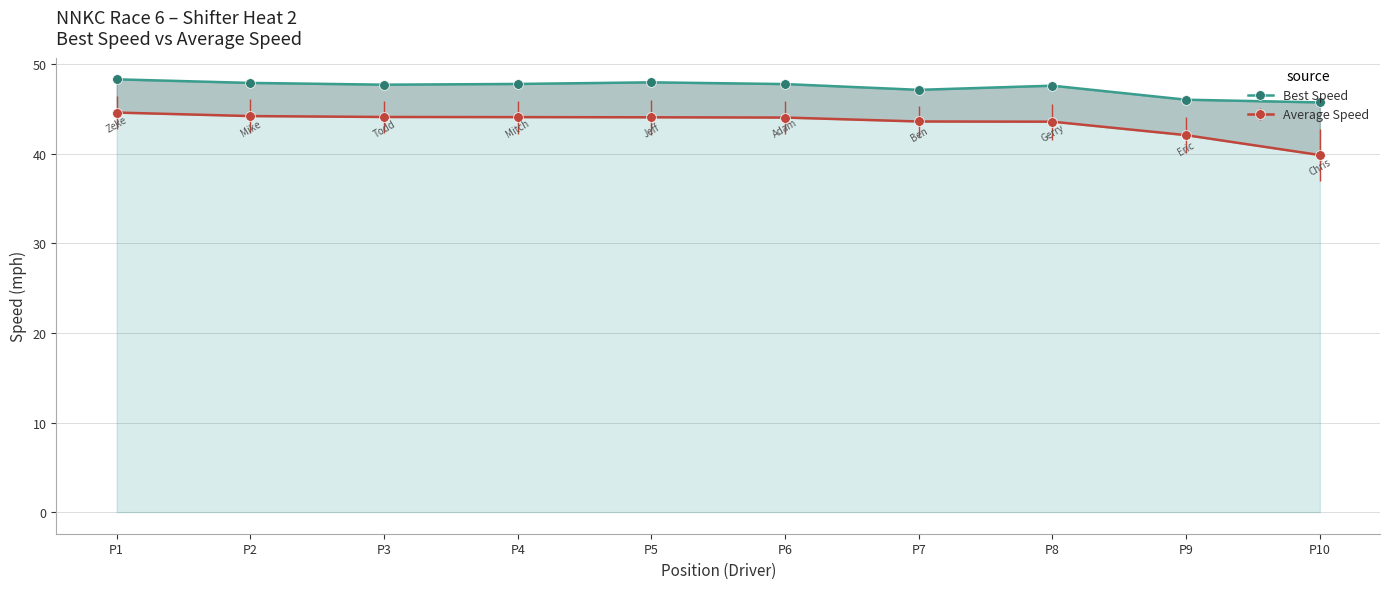

Which has a higher value, P3 or P2?

P2